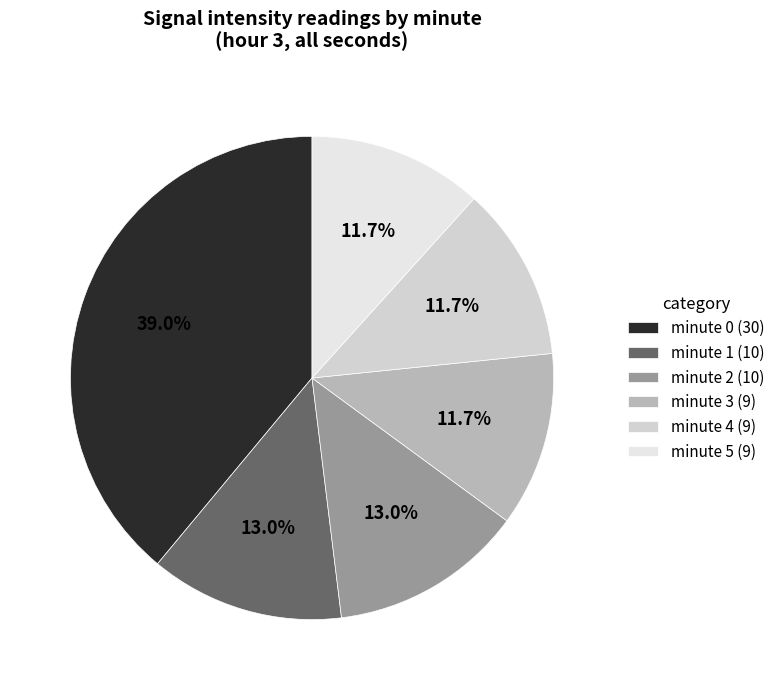

What is the smallest slice in the pie chart?

minute 3